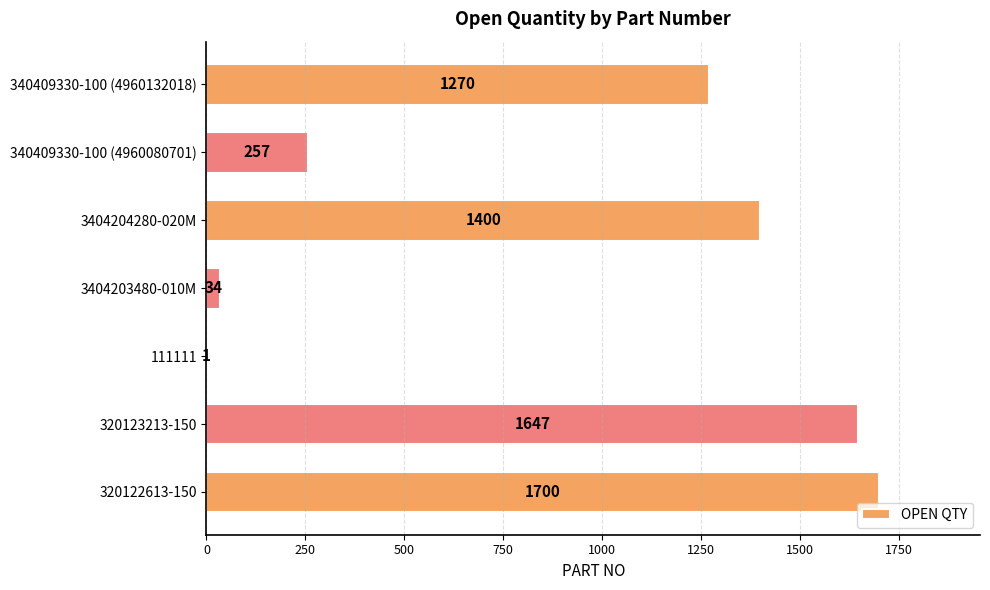

Reading bottom to top, what are all the values shown in this chart?

320122613-150=1700	320123213-150=1647	111111=1	3404203480-010M=34	3404204280-020M=1400	340409330-100 (4960080701)=257	340409330-100 (4960132018)=1270